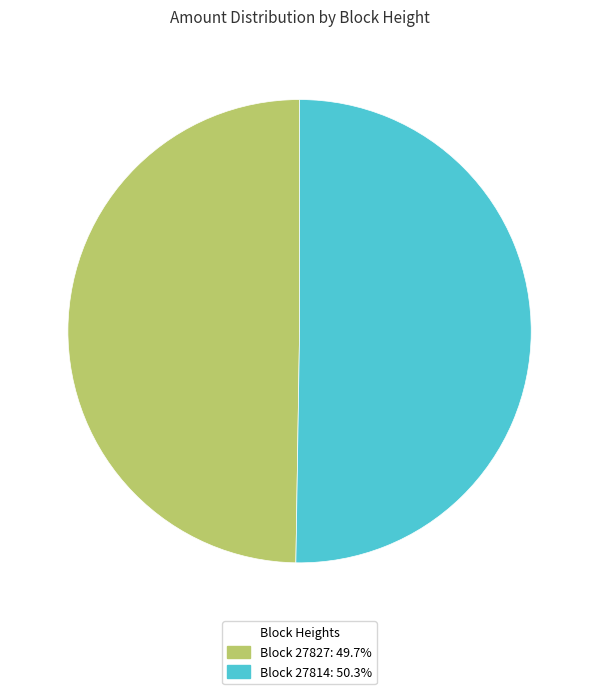

Is there any slice that represents more than half of the pie?

Yes